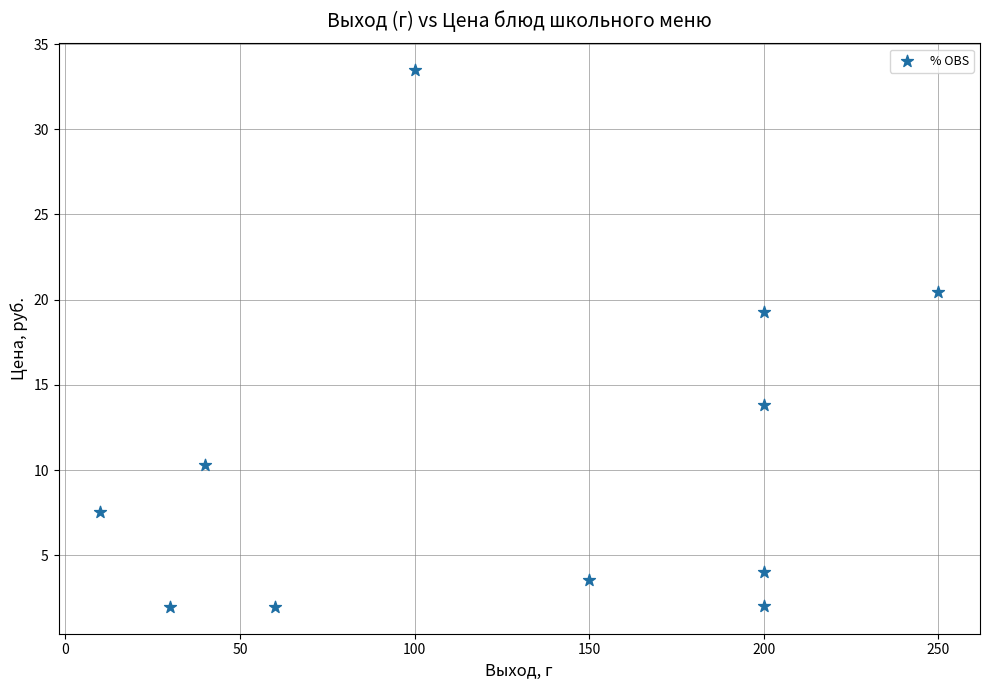

What Y value in the scatter plot is closest to 17?

19.3